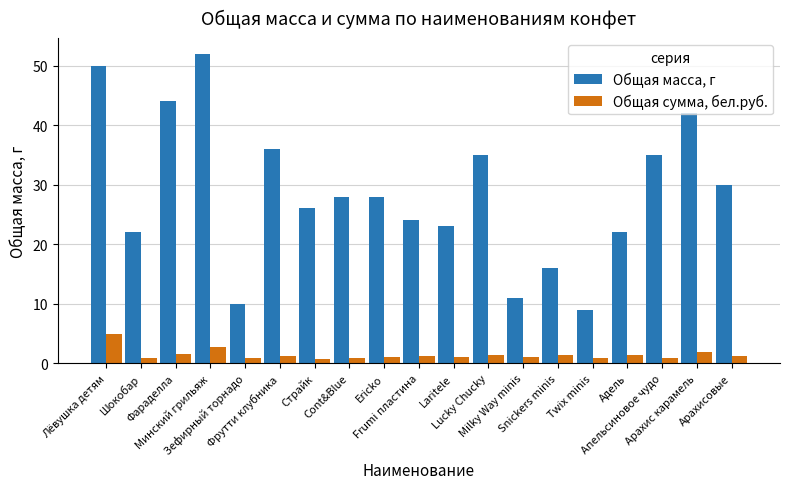

Rank the series by their maximum value, from highest to lowest.

Общая масса, г, Общая сумма, бел.руб.